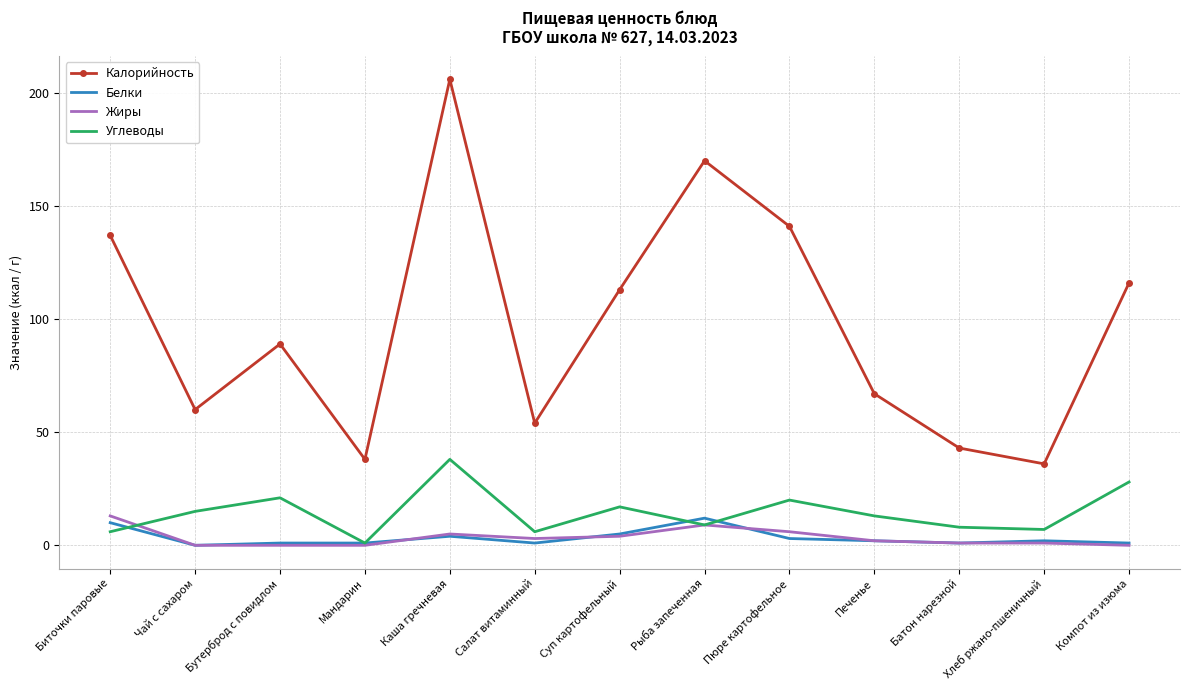

What is the greatest value displayed?

206